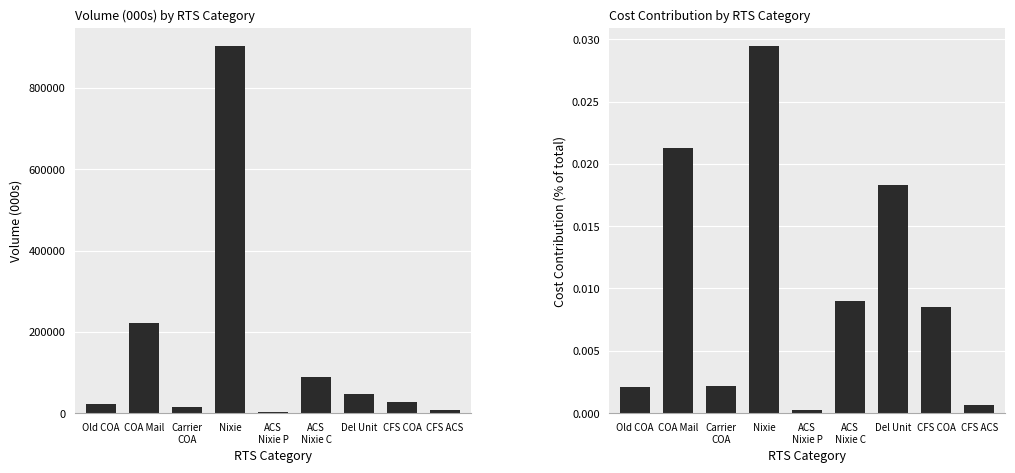

Is it true that Cost Contribution equals 0.0 at CFS ACS?

False